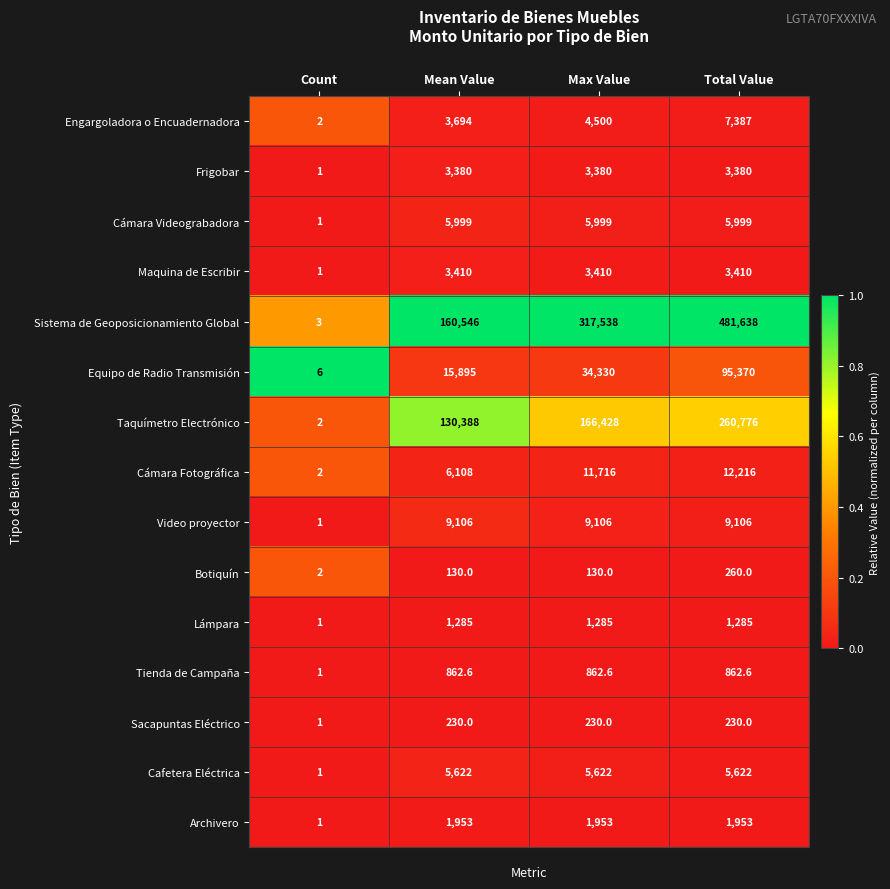

True or false: Lámpara has a value of 1.0 at Count.

True